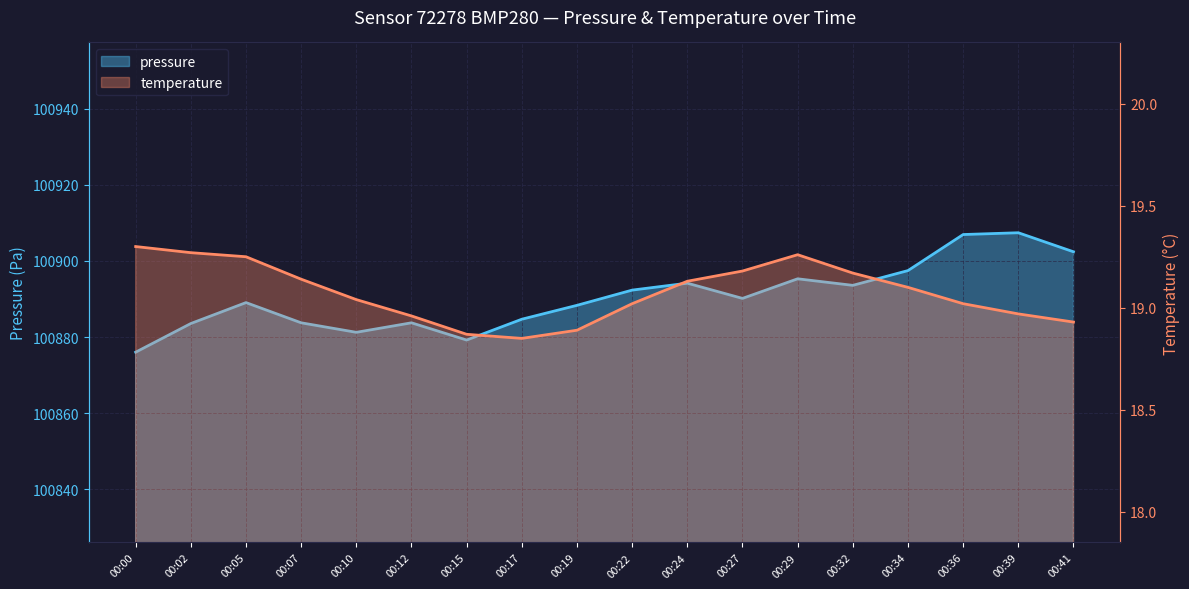

Is it true that pressure equals 47632.4 at 00:41?

False